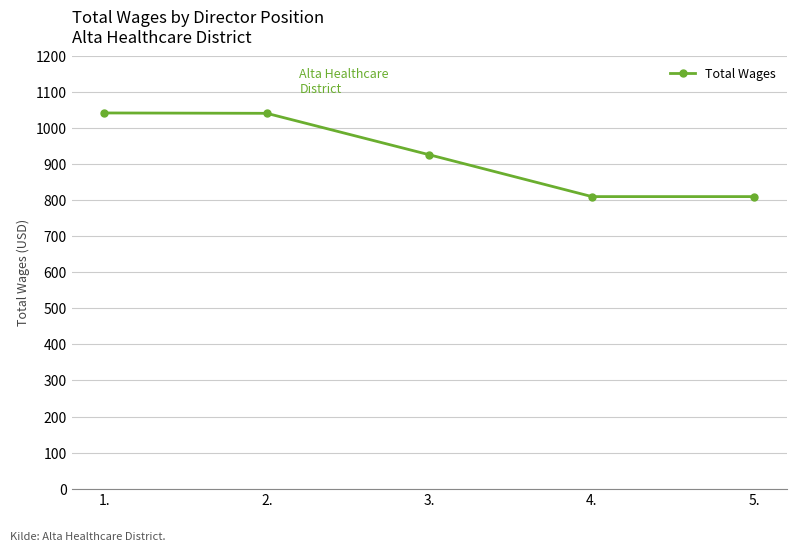

What is the ratio of the value at 3. to the value at 2.?

0.9